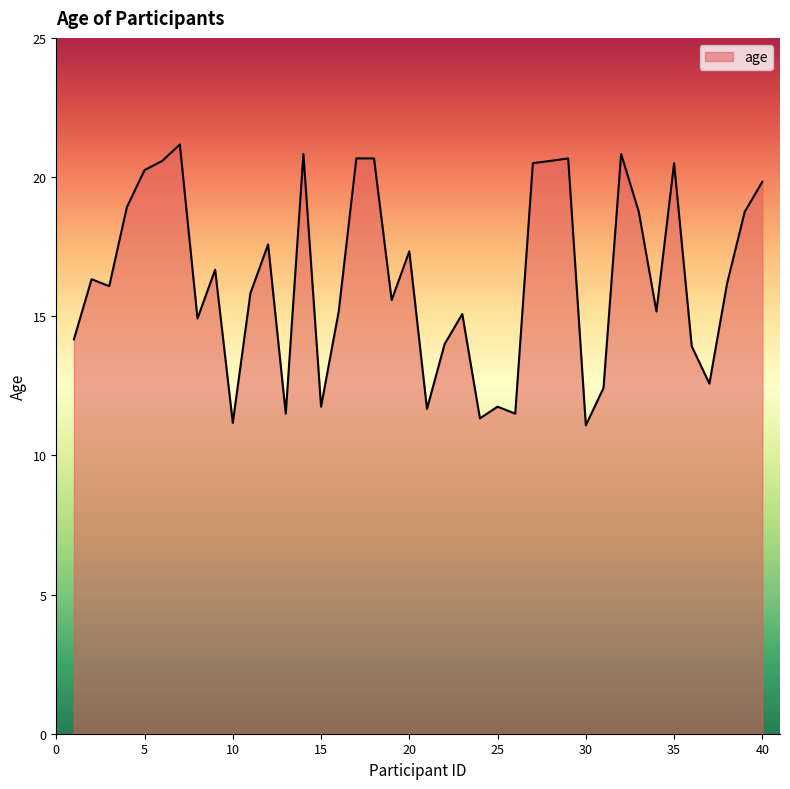

What is the minimum value shown in the chart?

11.1